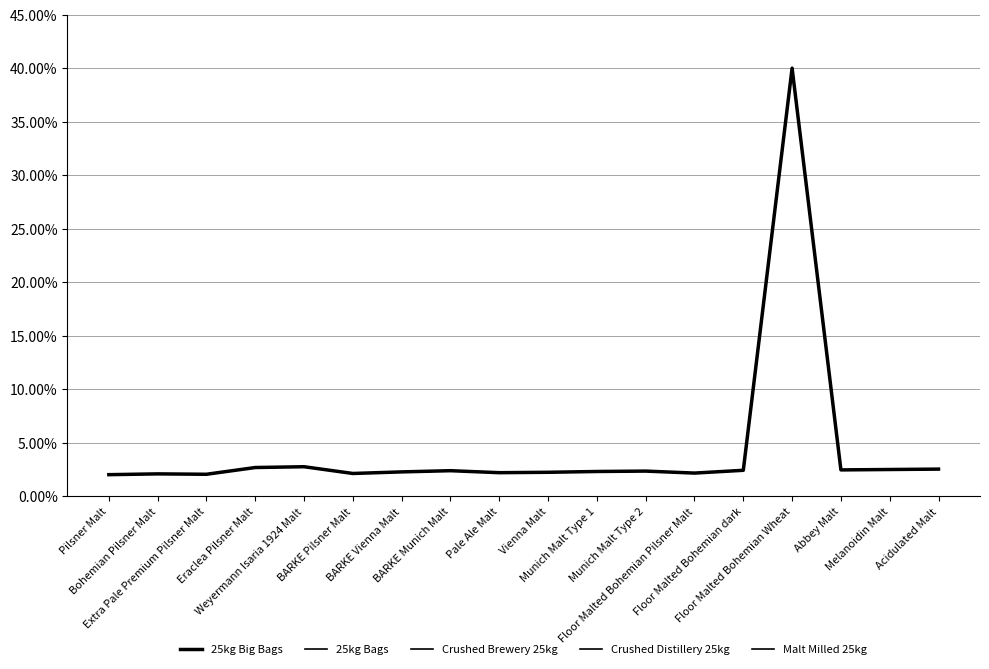

Is this an area chart (filled region under the line)?

No